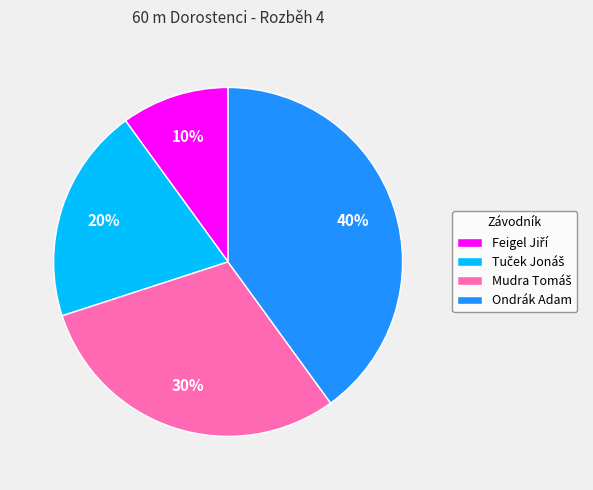

What is the largest slice in the pie chart?

Ondrák Adam